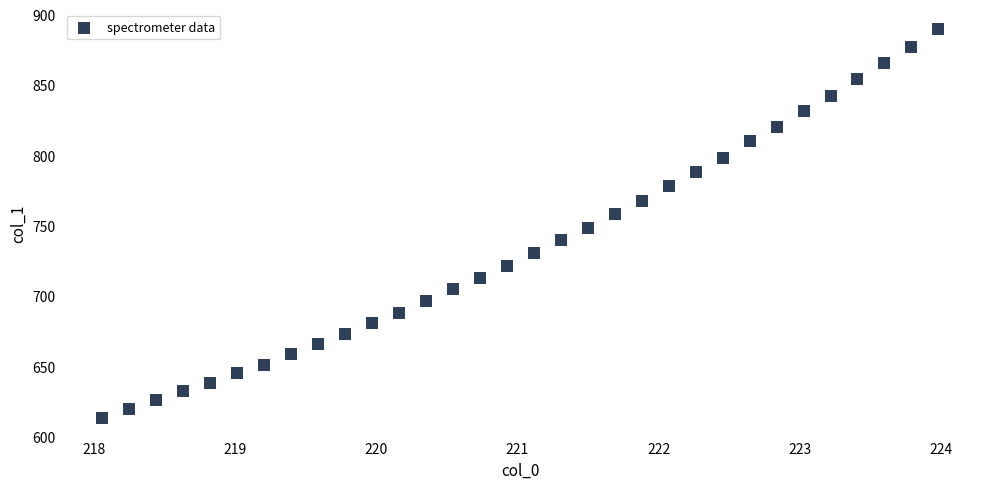

What is the range of X values (max minus min)?

5.9